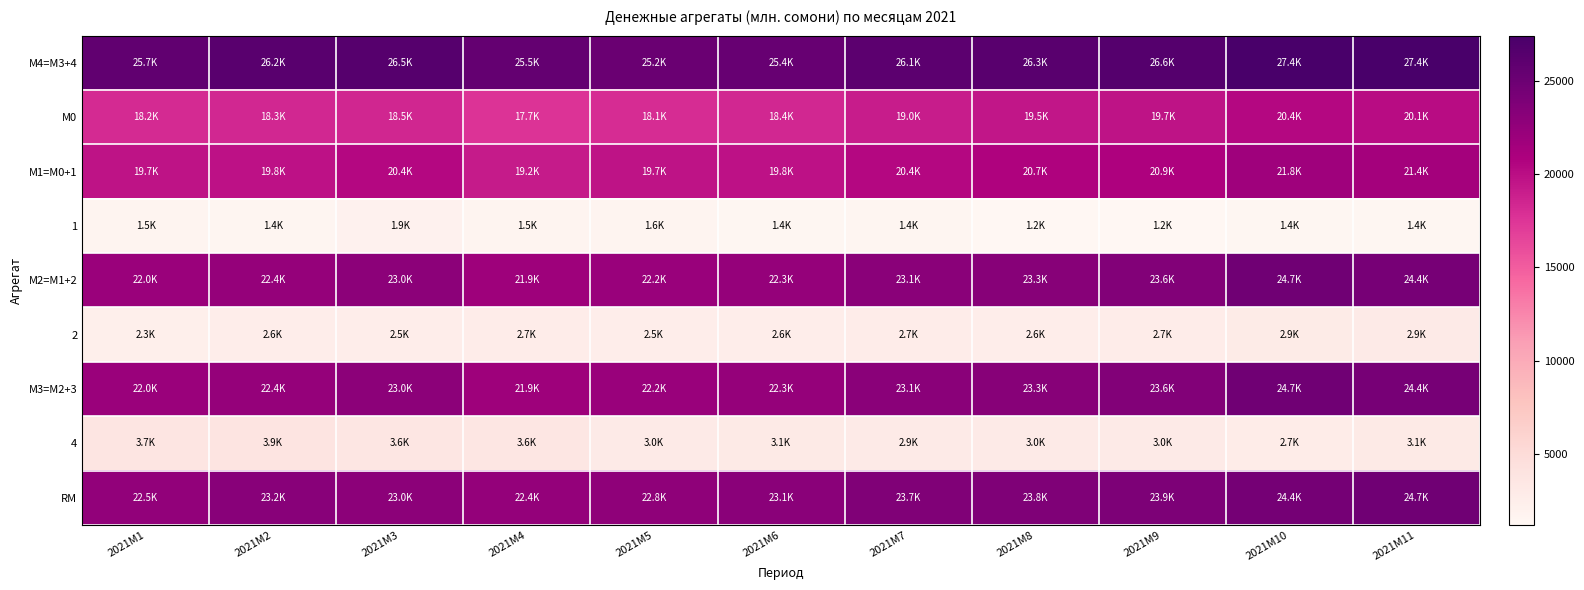

How many data points does each series have?

11